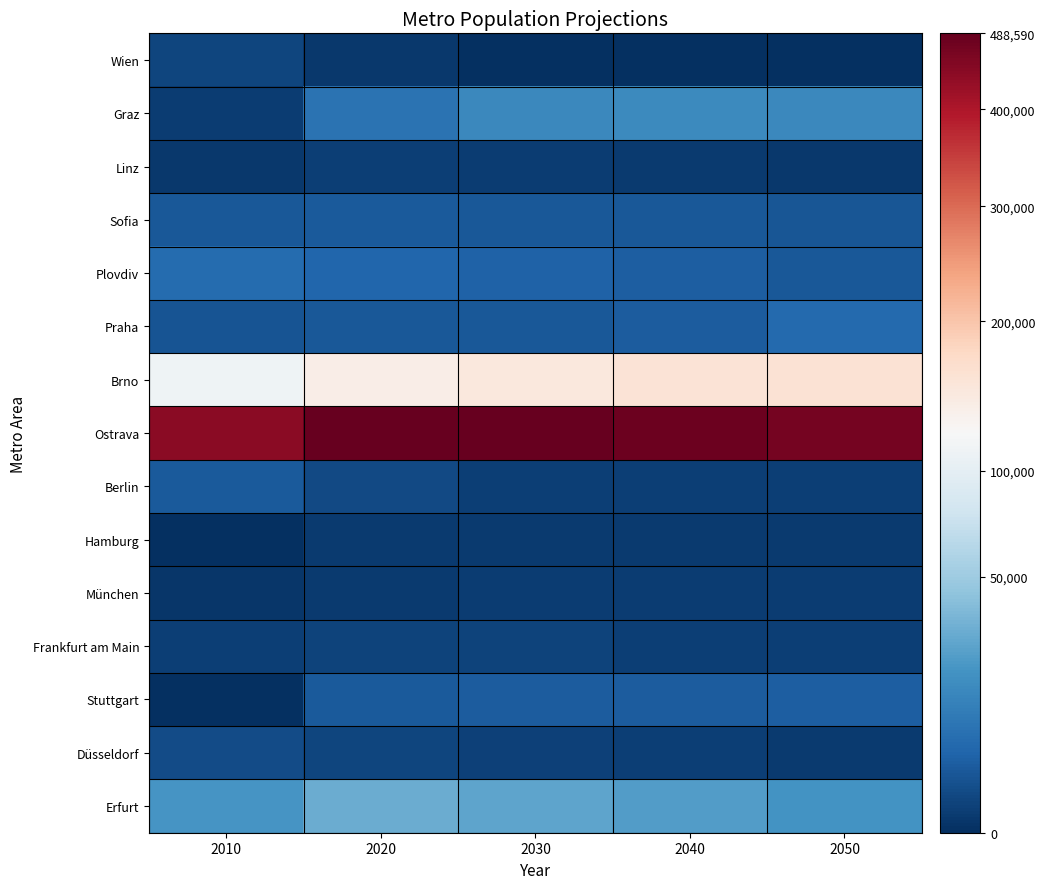

What is the total value across all series at 2030?

1729.9